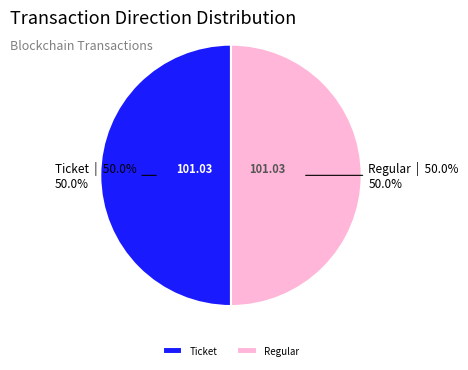

Count the number of slices in the pie.

2